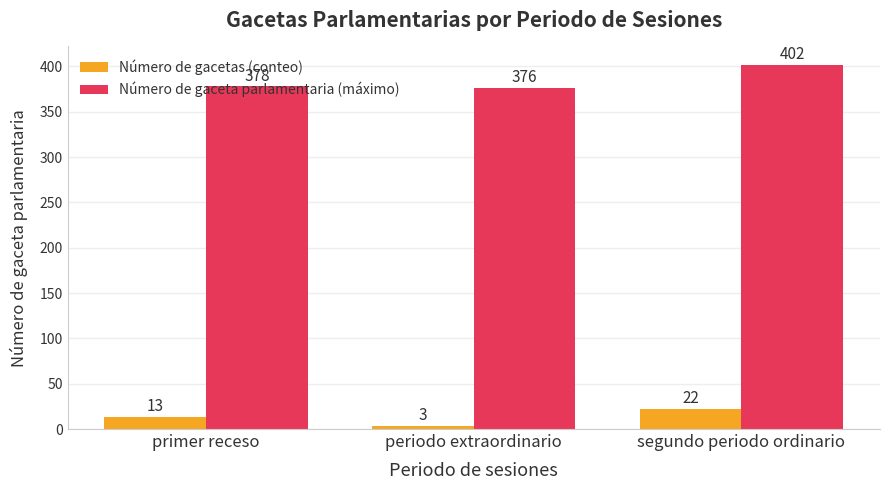

What is the spread (max minus min) of values at primer receso?

365